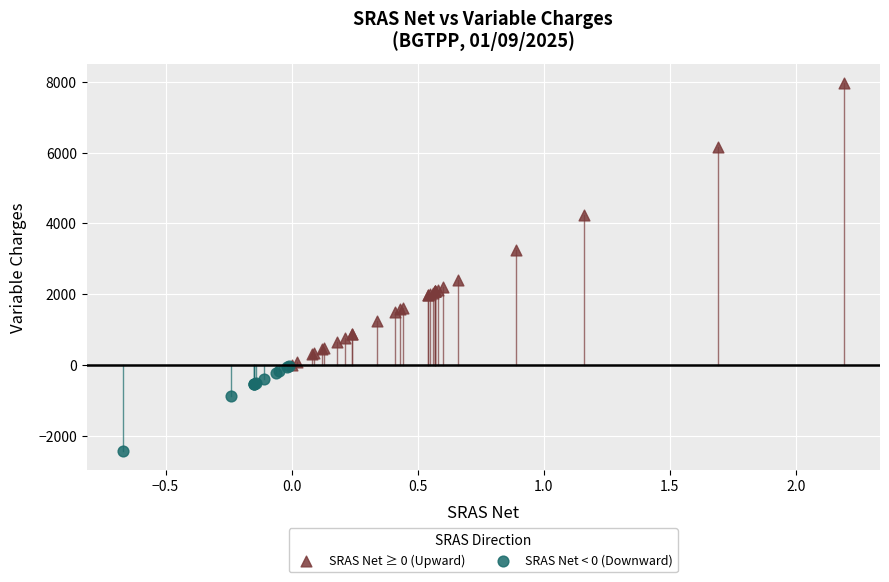

Which series reaches the minimum Y coordinate?

SRAS Net < 0 (Downward)